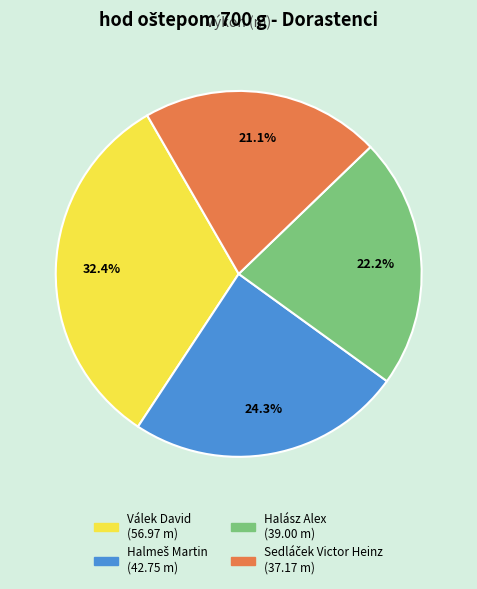

Does any single category account for the majority?

No